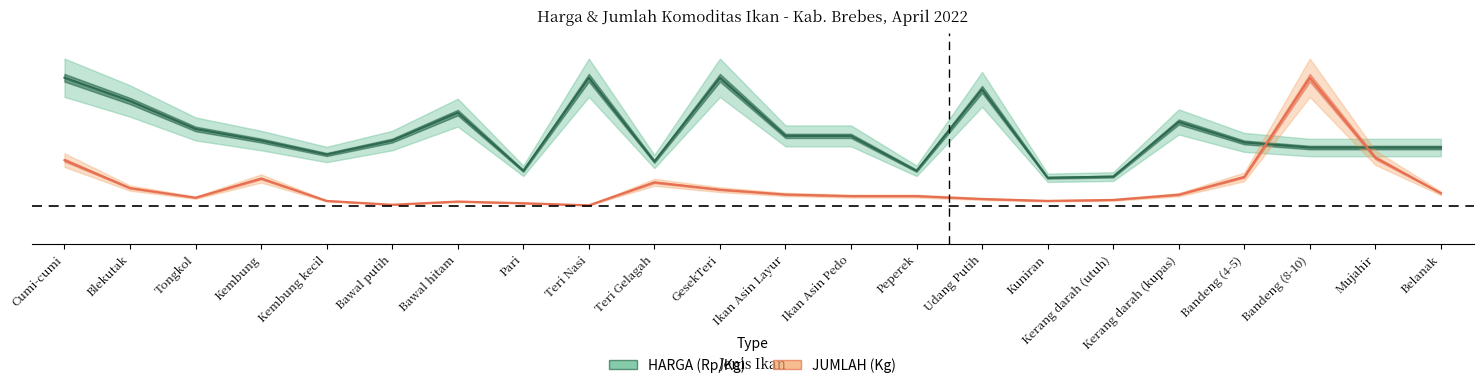

Between Tongkol and Kerang darah (kupas), which series saw the biggest shift?

HARGA (Rp/Kg)